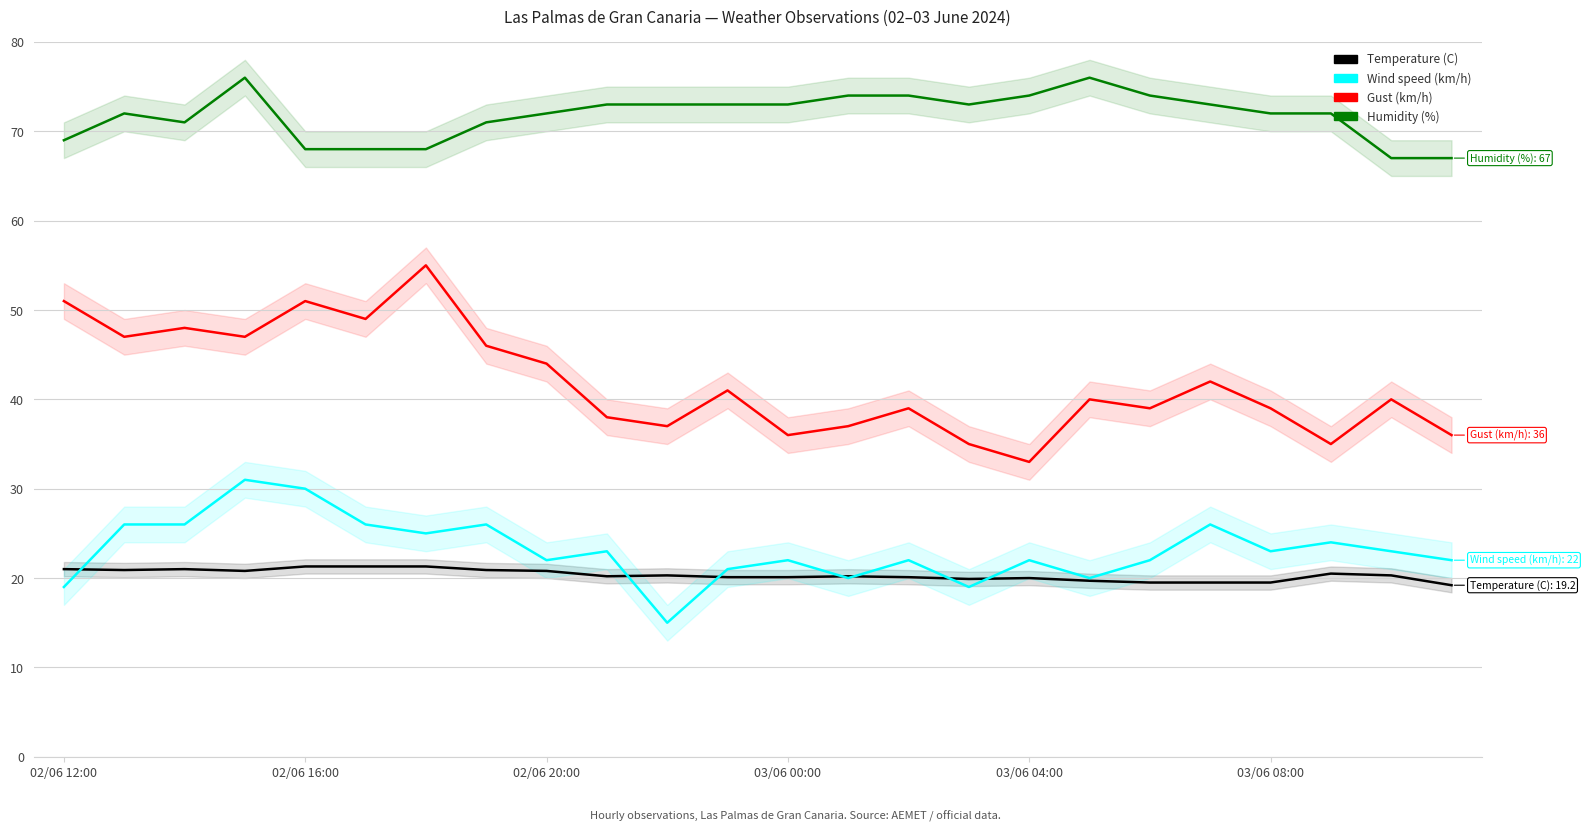

What are all the series names shown in the legend?

Temperature (C), Wind speed (km/h), Gust (km/h), Humidity (%)